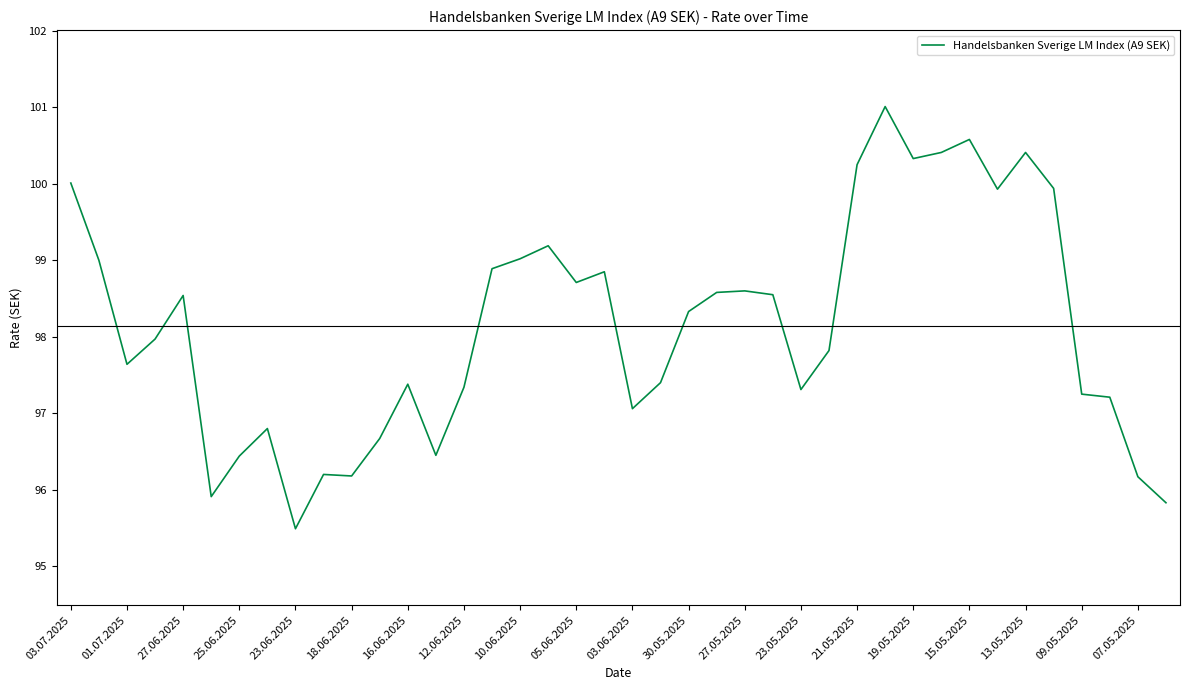

What is the smallest value displayed?

95.5